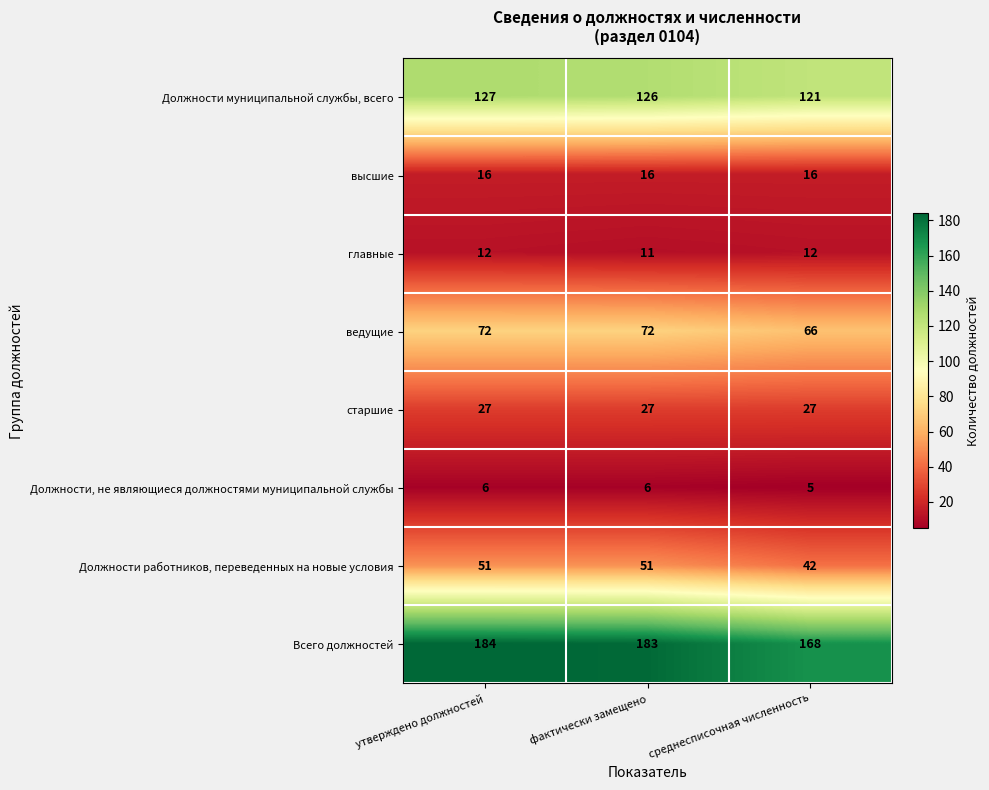

What is the total value across all series at утверждено должностей?

495